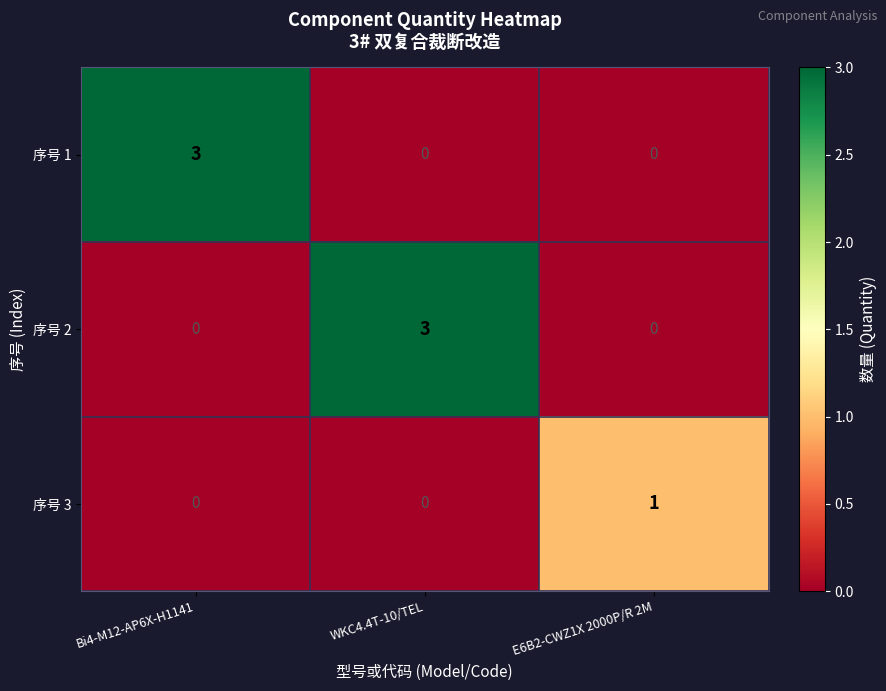

Count the number of categories in the chart.

3